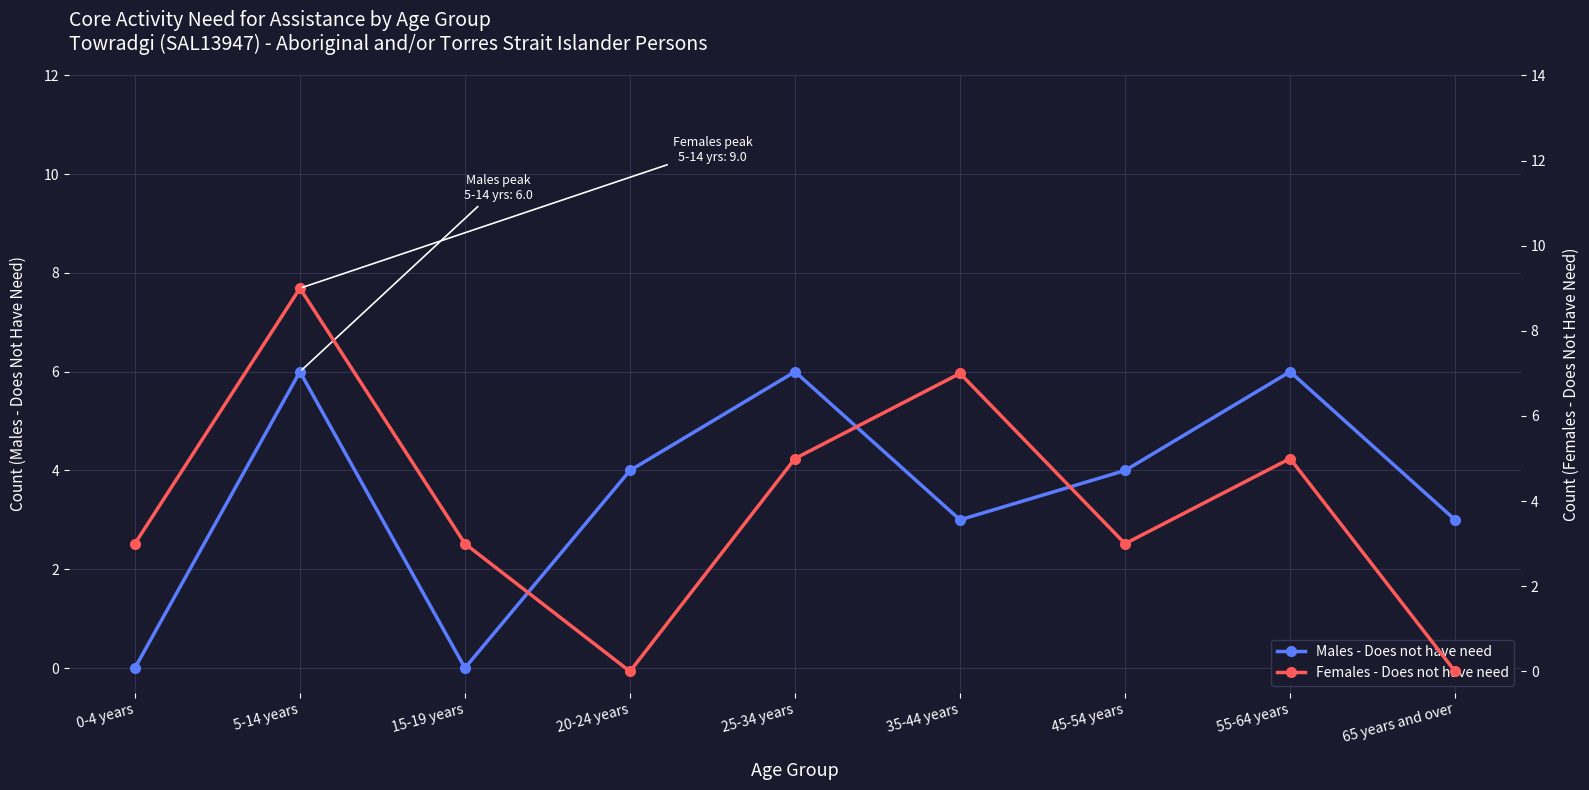

How many intersections are there between Males - Does not have need and Females - Does not have need?

3